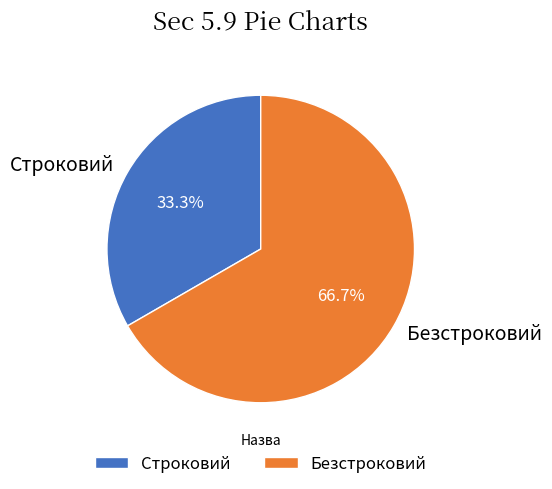

Rank the categories by value from highest to lowest.

Безстроковий, Строковий